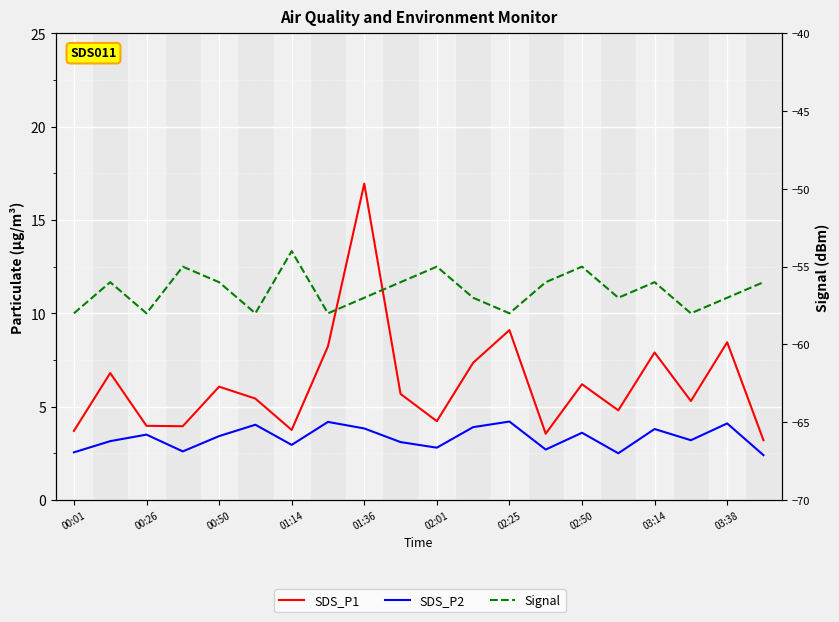

What is the maximum value for SDS_P1?

16.9